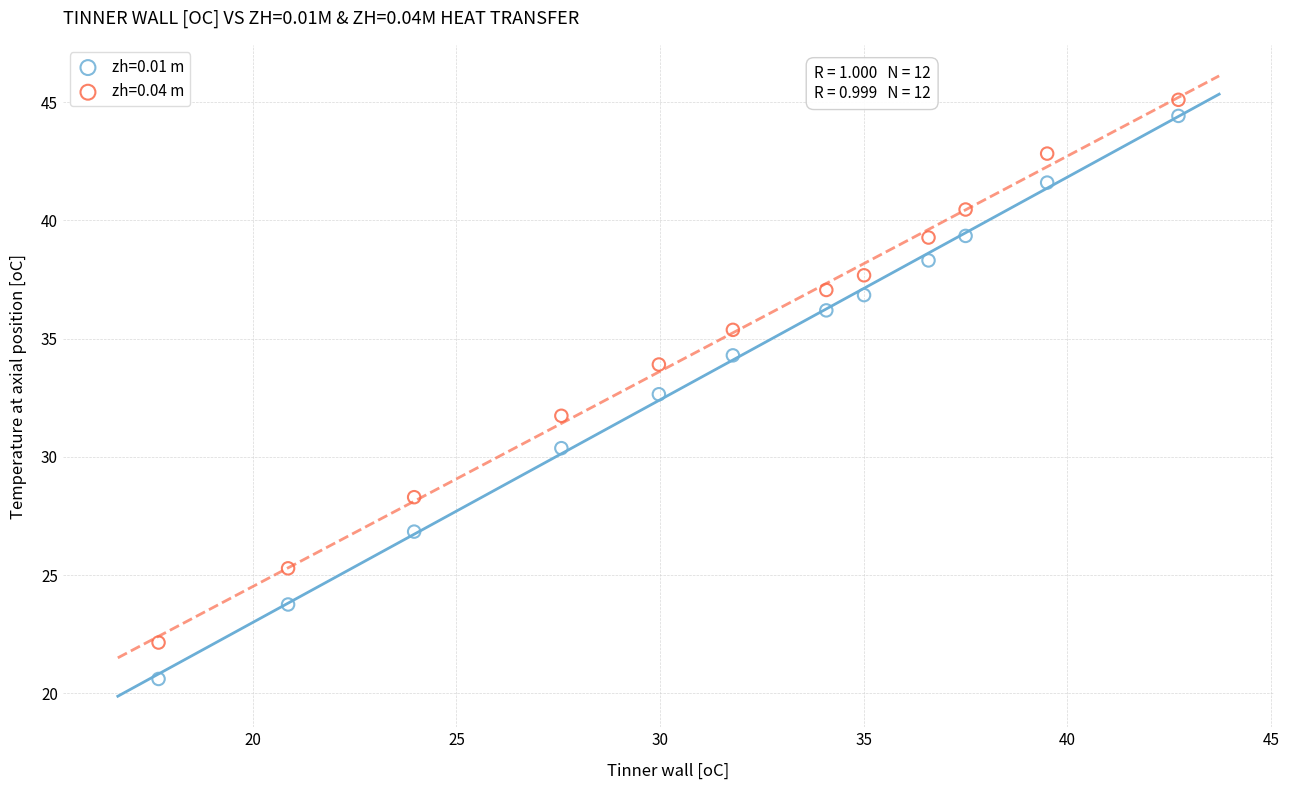

Across all data points, what is the range of X values (max minus min)?

25.0